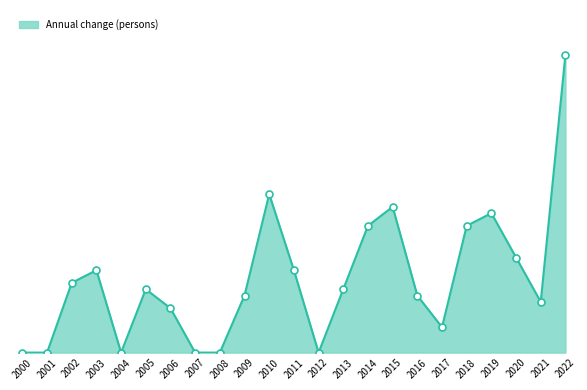

Does the chart have visible grid lines?

No